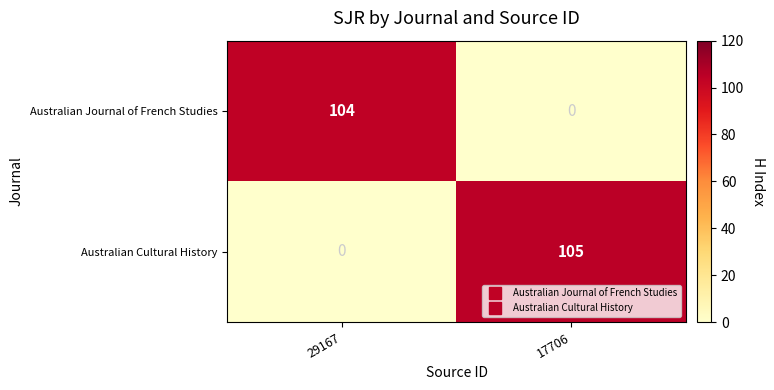

What is the difference between the maximum and minimum values in the Australian Journal of French Studies series?

104